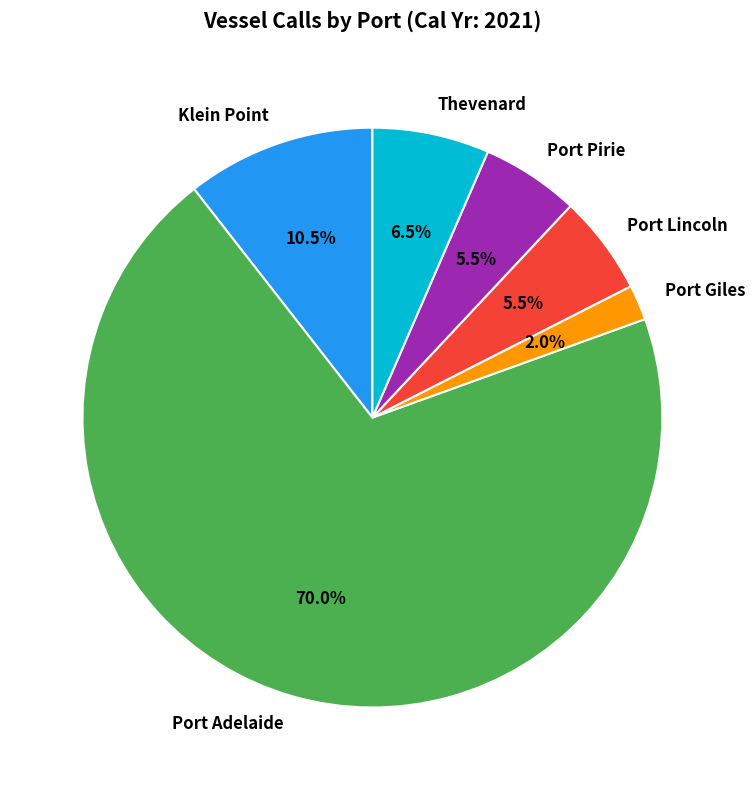

Between Klein Point and Port Lincoln, which is larger?

Klein Point